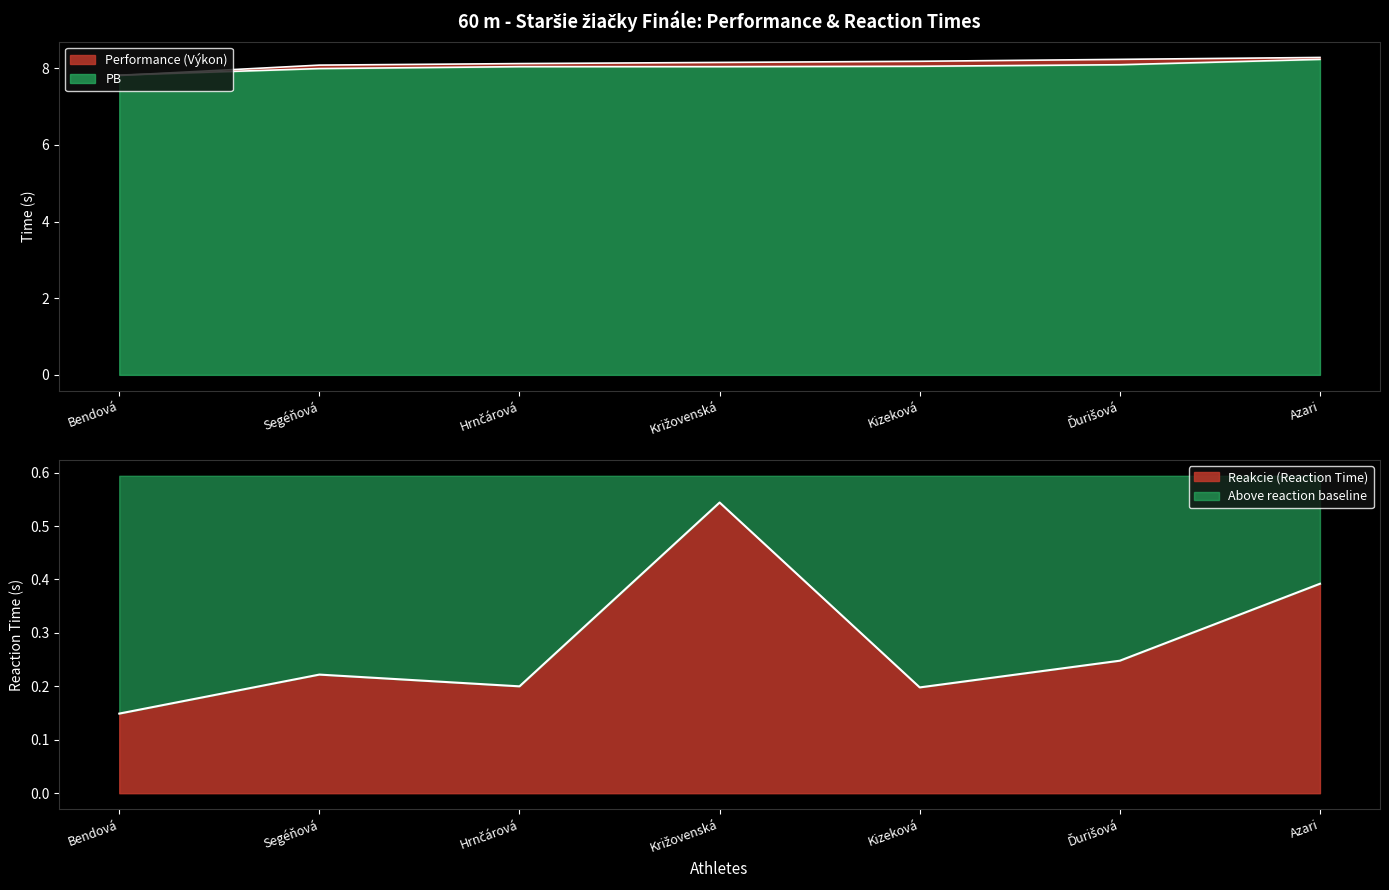

Between Bendová and Segéňová, which is larger?

Segéňová